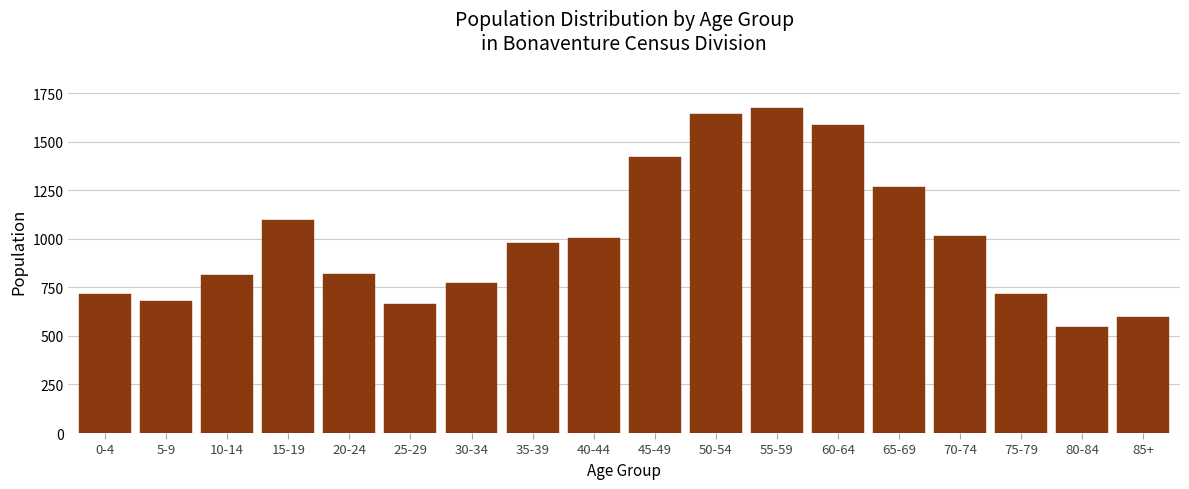

What is the label of the 3rd bar from the left?

10-14